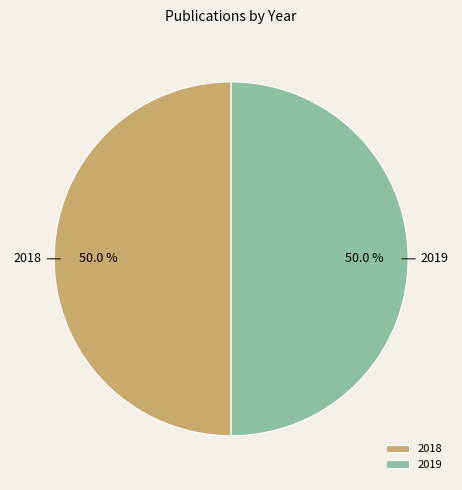

To the nearest percent, what percentage of the pie is 2019?

50%